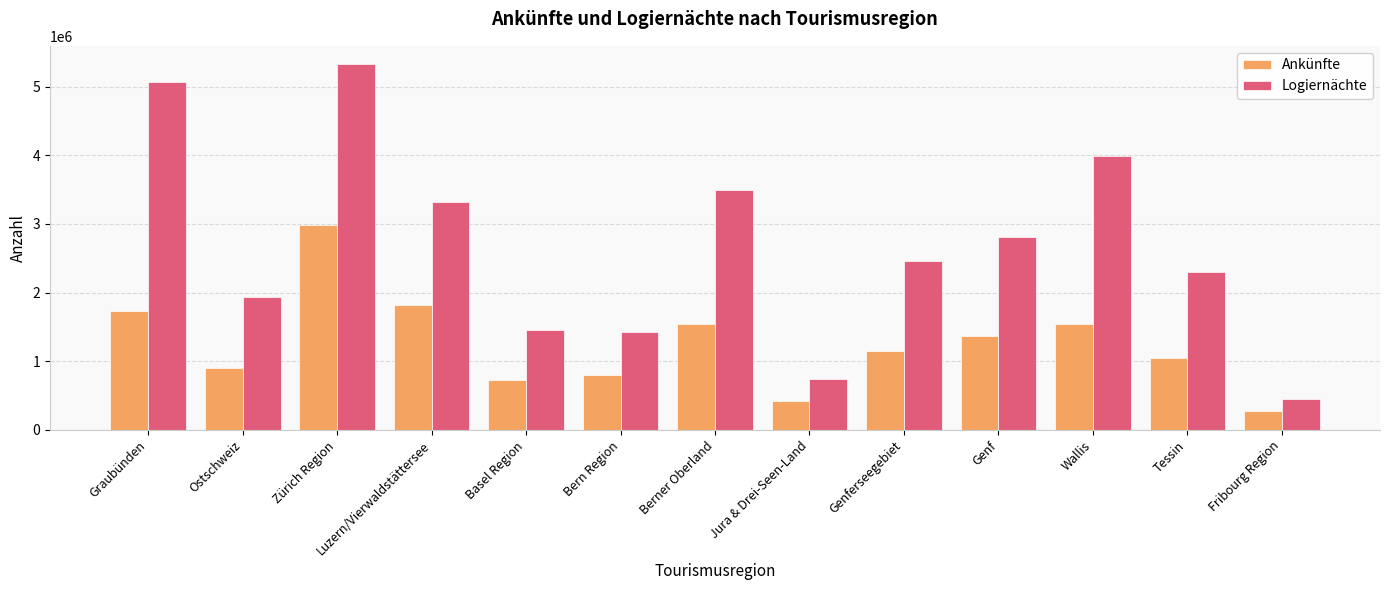

What is the greatest value displayed?

5327758